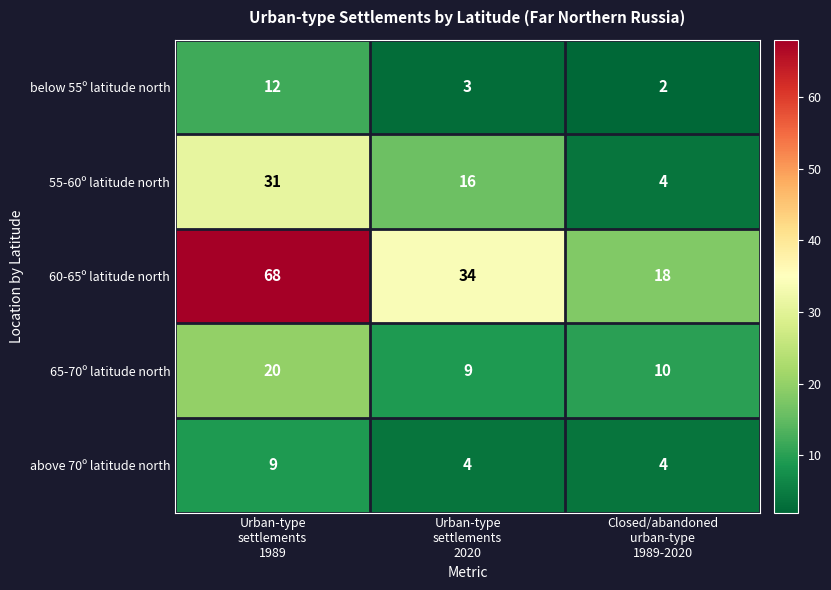

What is the difference between the maximum and minimum values in the 55-60º latitude north series?

27